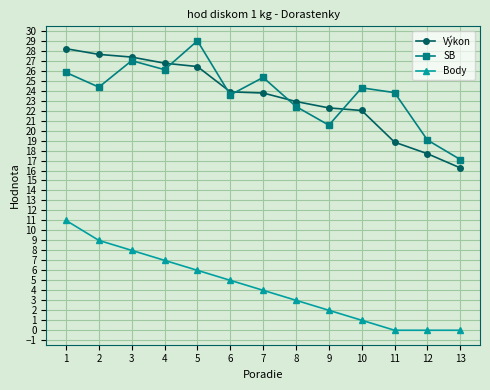

Between 5 and 6, which series saw the biggest shift?

SB